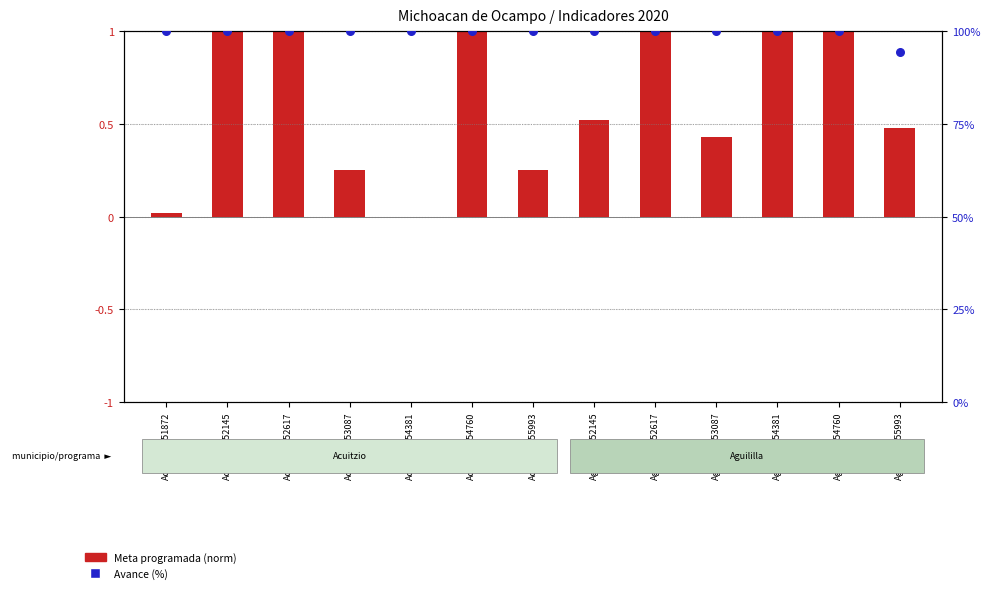

Approximately how many times larger is the value at Acuitzio-154381 compared to Acuitzio-153087?

1.0